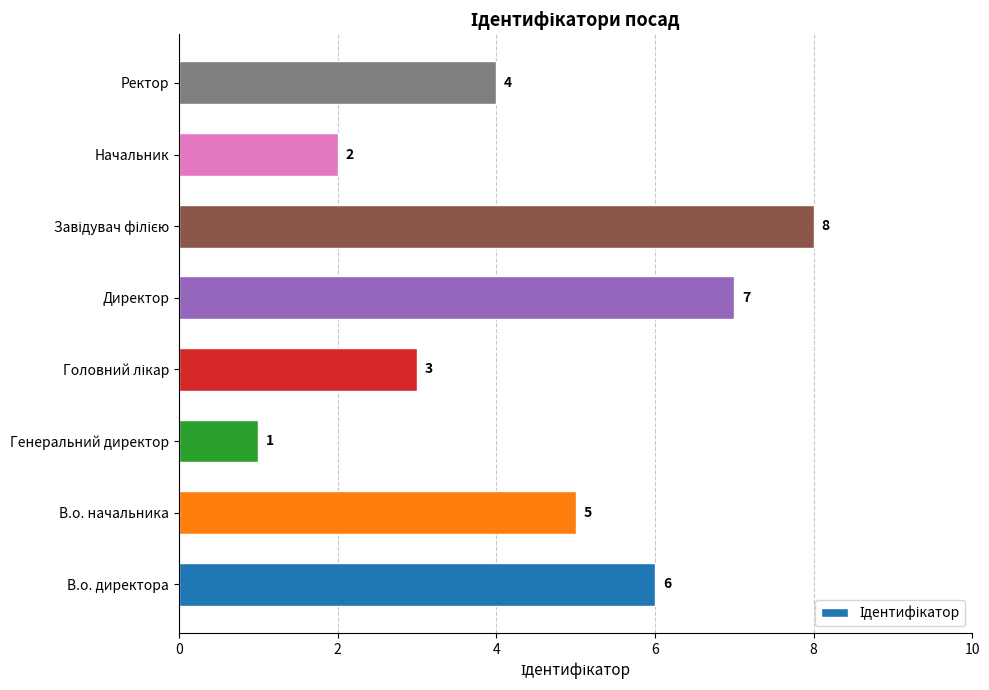

How many values are between 3 and 7?

5